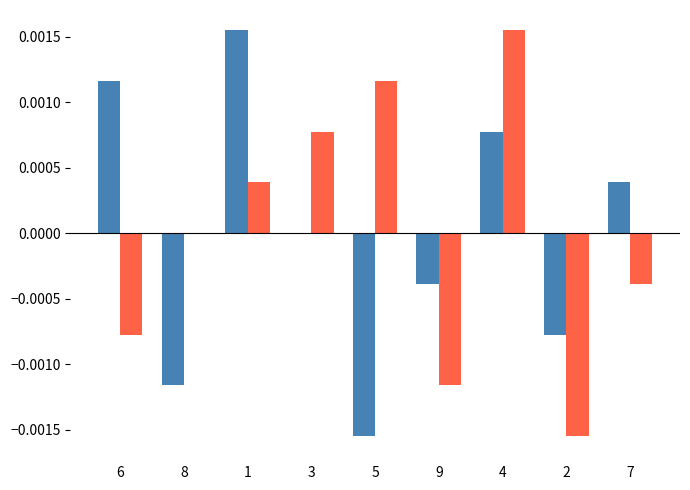

At which category is the sum across all series the highest?

4